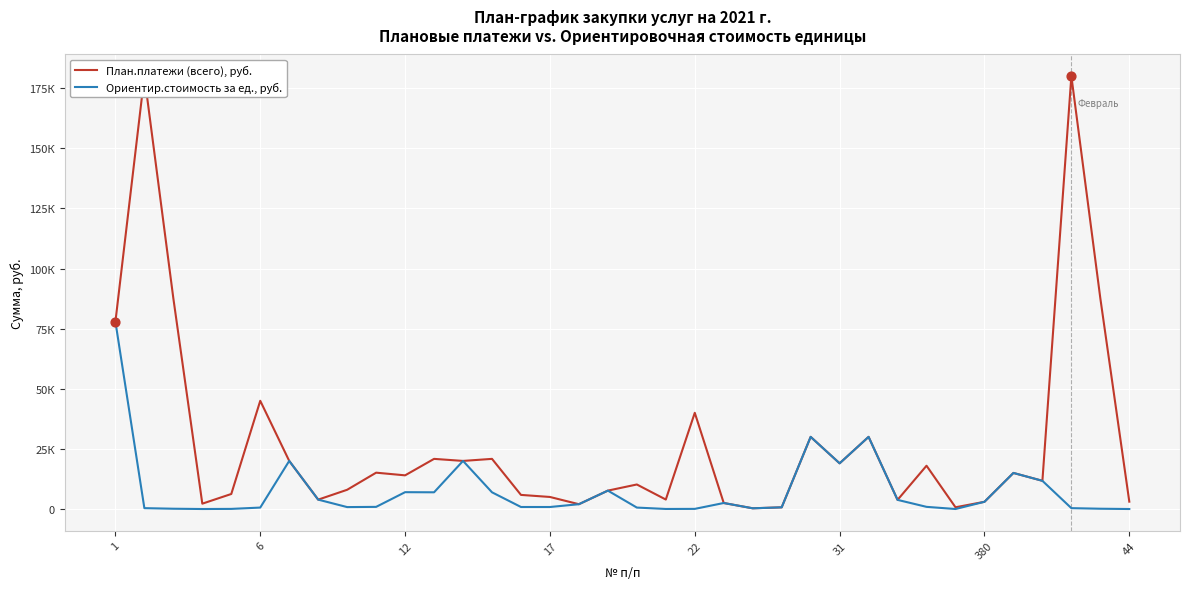

What is the total value across all series at 34?

87720.0